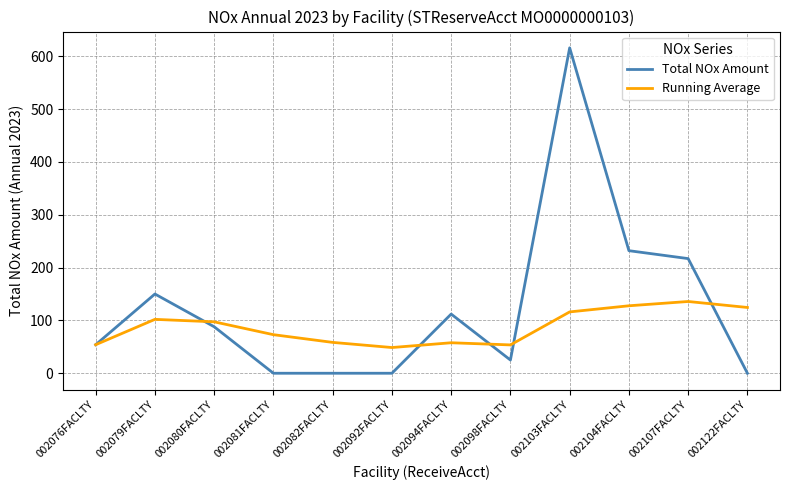

Which series changed the most between 002080FACLTY and 002098FACLTY?

Total NOx Amount